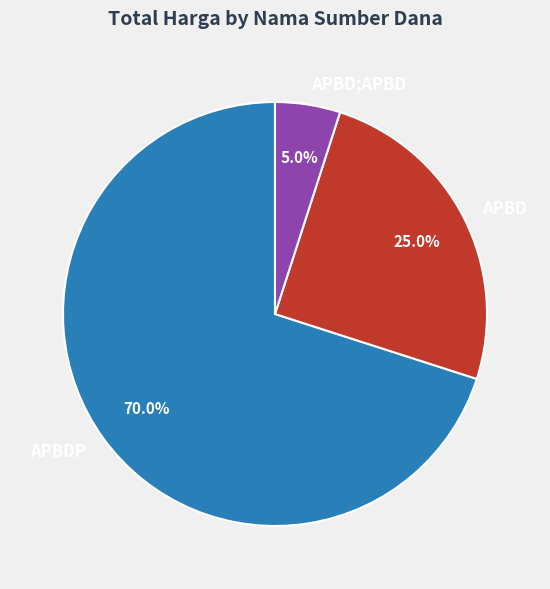

Which has a higher value, APBDP or APBD?

APBDP